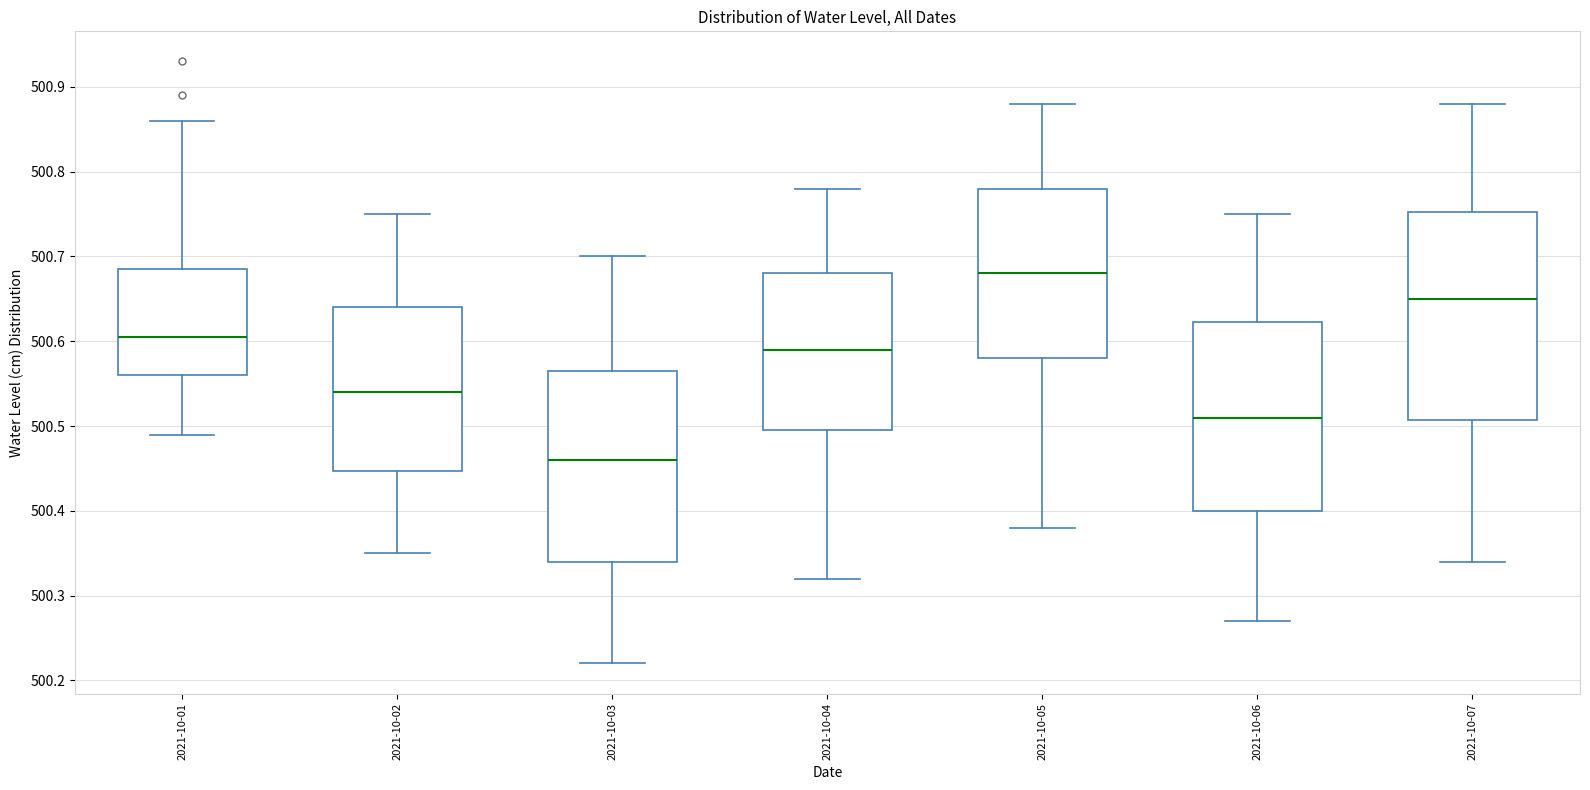

Reading left to right, transcribe this box plot: for each box, give where its median line is, the range the box spans, and where its two whiskers end, as read against the y-axis. The values are not printed on the chart, so give them approximately, as read against the axis.

2021-10-01: median 500.61, box 500.56 to 500.69, whiskers 500.49 to 500.86
2021-10-02: median 500.54, box 500.45 to 500.64, whiskers 500.35 to 500.75
2021-10-03: median 500.46, box 500.34 to 500.57, whiskers 500.22 to 500.70
2021-10-04: median 500.59, box 500.50 to 500.68, whiskers 500.32 to 500.78
2021-10-05: median 500.68, box 500.58 to 500.78, whiskers 500.38 to 500.88
2021-10-06: median 500.51, box 500.40 to 500.62, whiskers 500.27 to 500.75
2021-10-07: median 500.65, box 500.51 to 500.75, whiskers 500.34 to 500.88